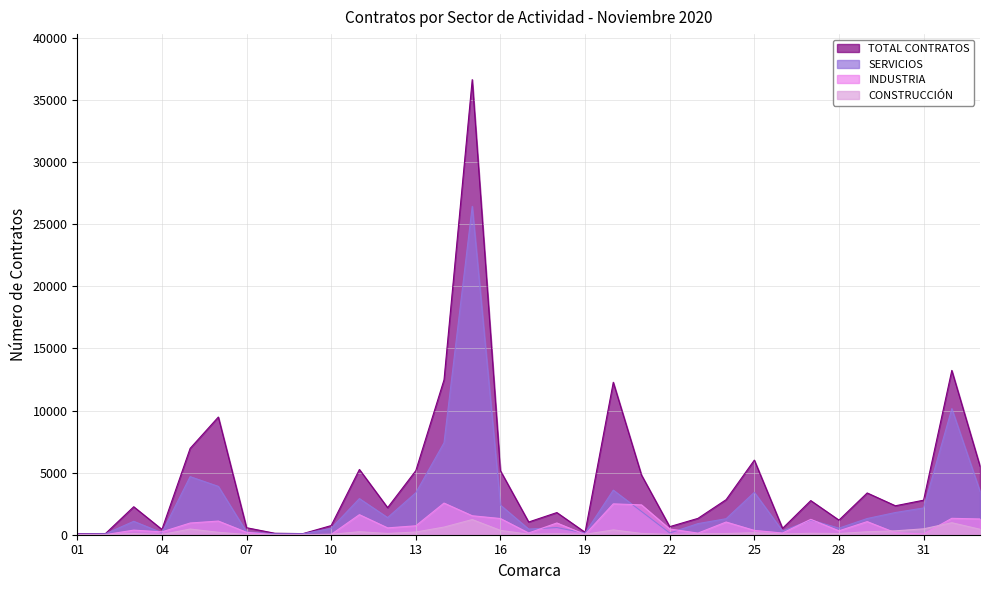

How many values in the CONSTRUCCIÓN series are below 101?

16